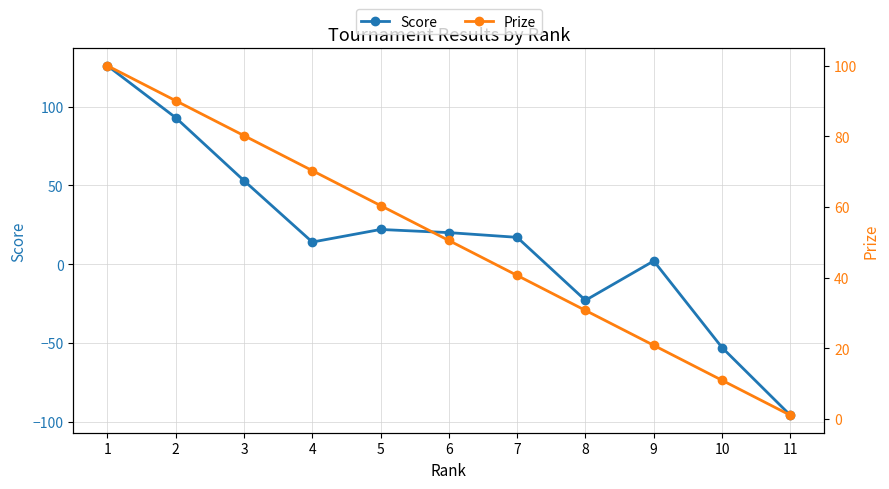

What is the sum of the Prize values at 5 and 7?

101.0